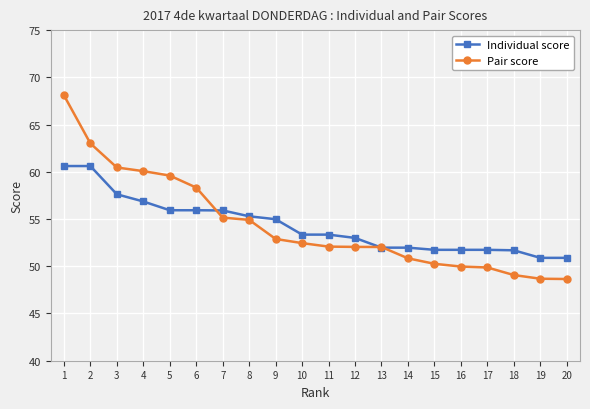

True or false: Individual score and Pair score cross at least once.

True